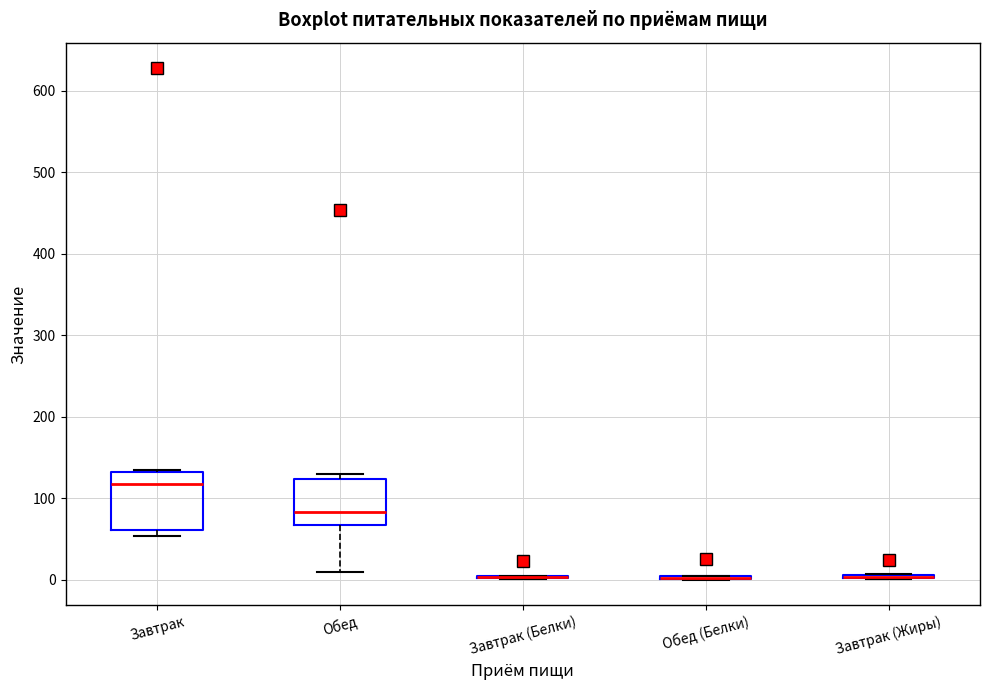

Where is the lower edge of the box for Завтрак (Жиры) on the y-axis? The values are not printed on the chart, so give them approximately, as read against the axis.

0